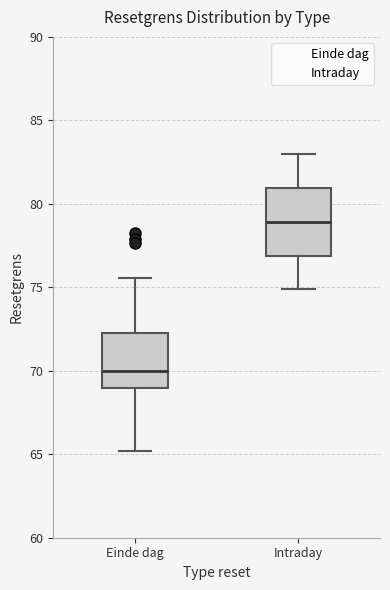

Which box's median line is the lowest?

Einde dag